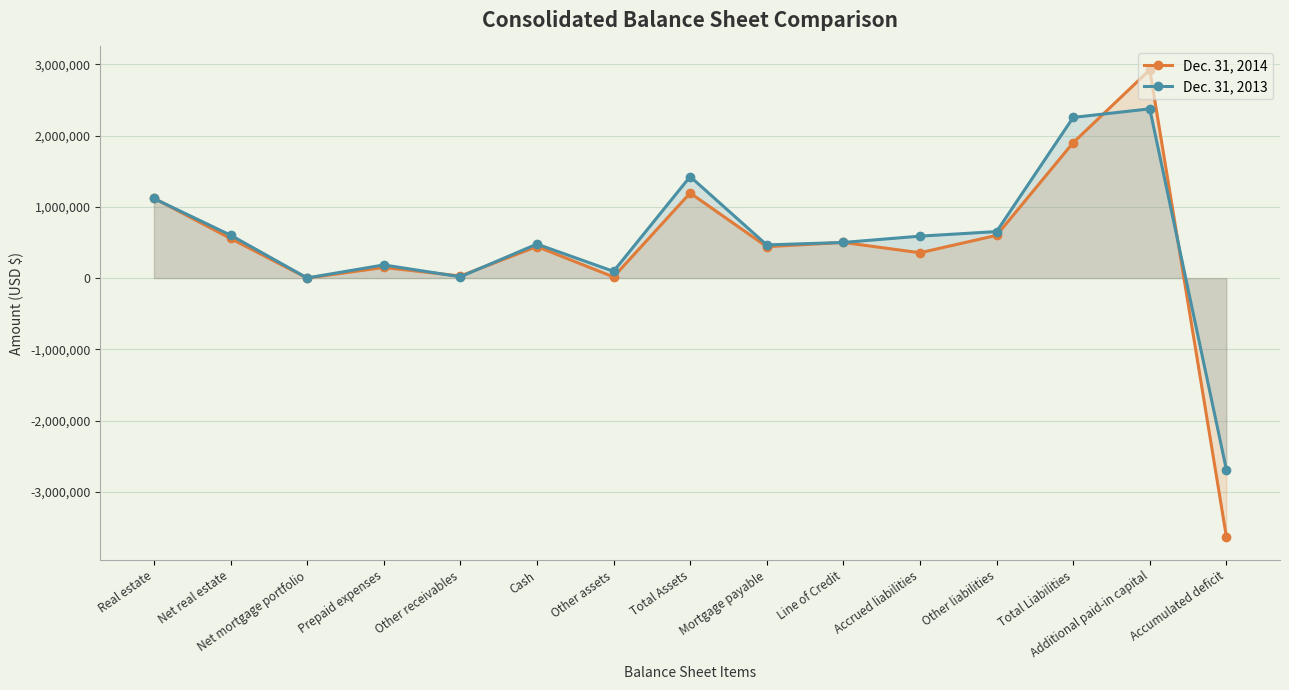

What is the minimum value shown in the chart?

-3629414